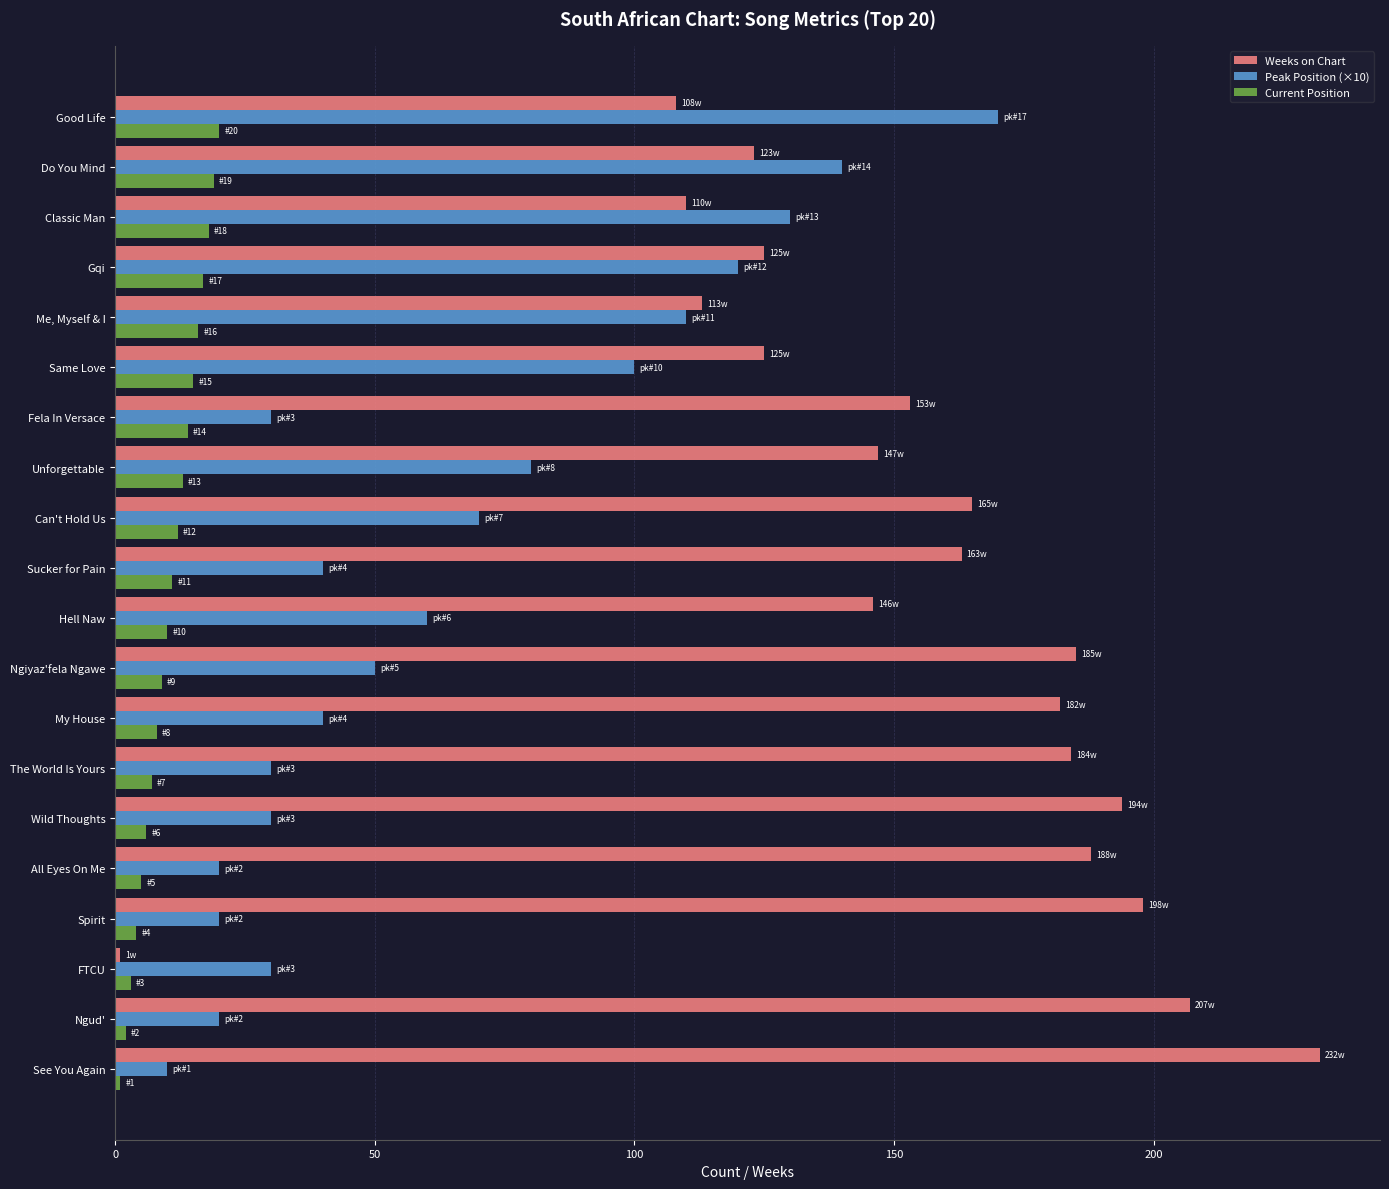

Which series has the largest range (max minus min)?

Weeks on Chart